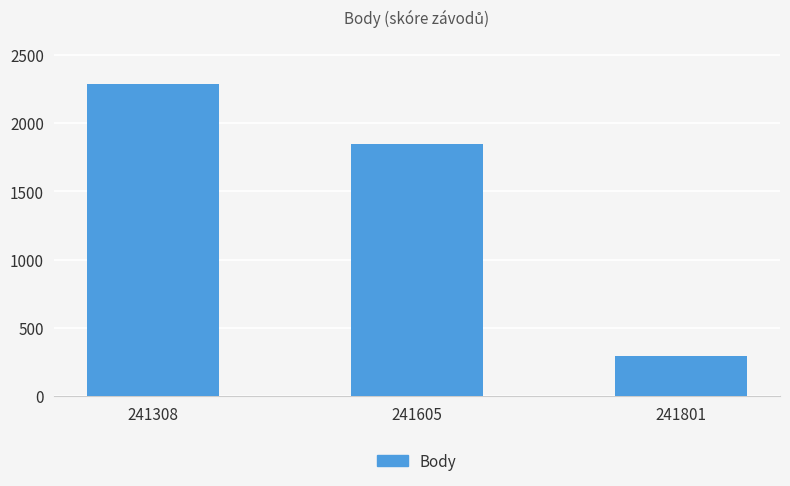

Reading left to right, transcribe all the data shown in this chart.

241308=2287	241605=1846	241801=291